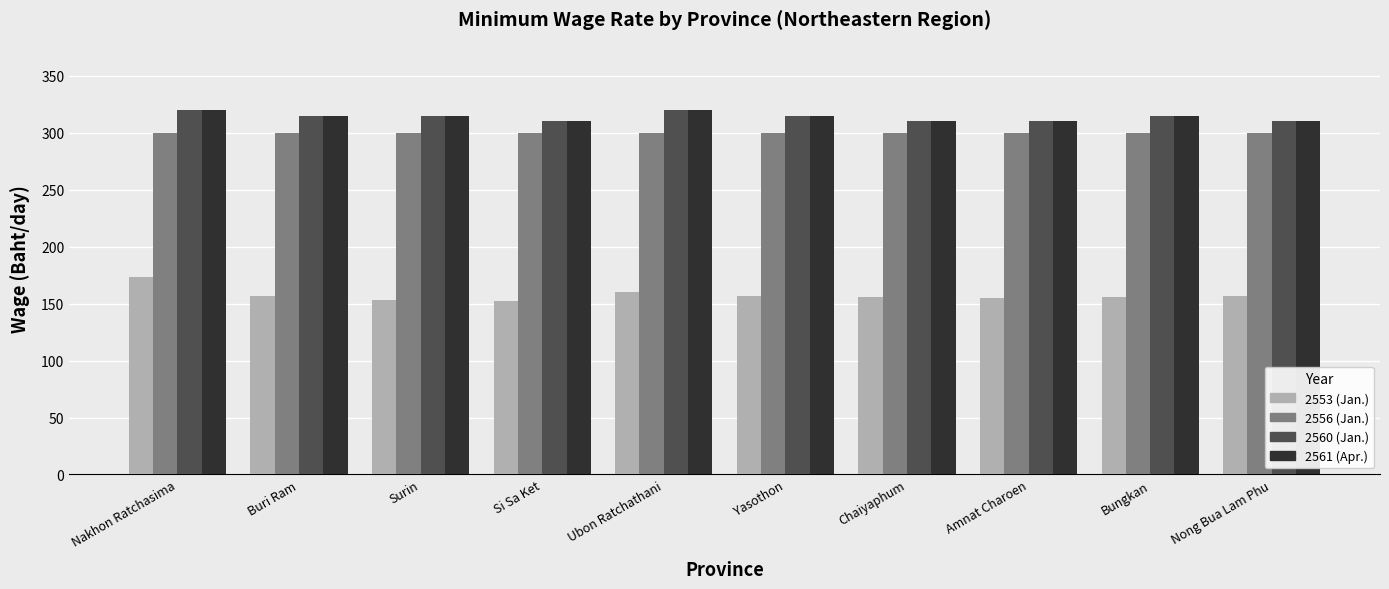

What is the spread (max minus min) of values at Amnat Charoen?

155